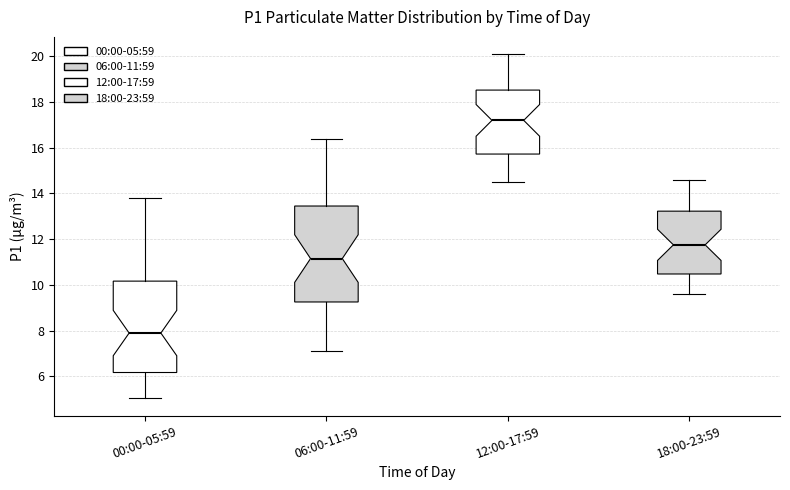

Where does the median line of the box for 06:00-11:59 sit on the y-axis? The values are not printed on the chart, so give them approximately, as read against the axis.

11.2